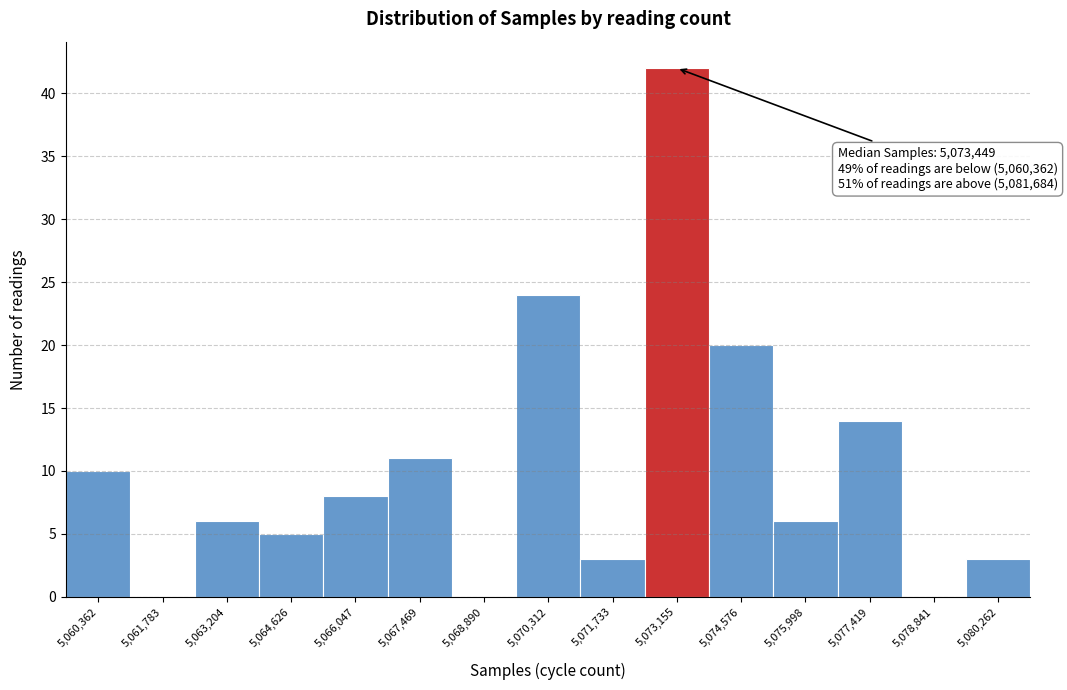

Reading left to right, extract all data points from this chart.

5,060,362=10	5,061,783=0	5,063,204=6	5,064,626=5	5,066,047=8	5,067,469=11	5,068,890=0	5,070,312=24	5,071,733=3	5,073,155=42	5,074,576=20	5,075,998=6	5,077,419=14	5,078,841=0	5,080,262=3